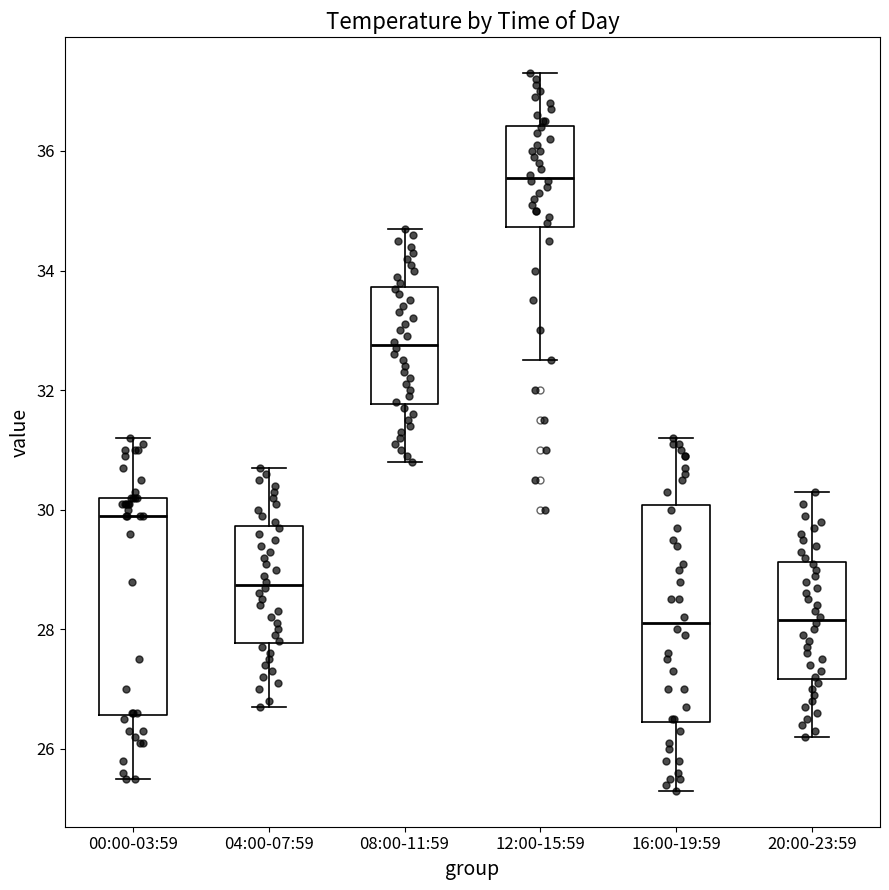

Where is the lower edge of the box for 04:00-07:59 on the y-axis? The values are not printed on the chart, so give them approximately, as read against the axis.

27.8